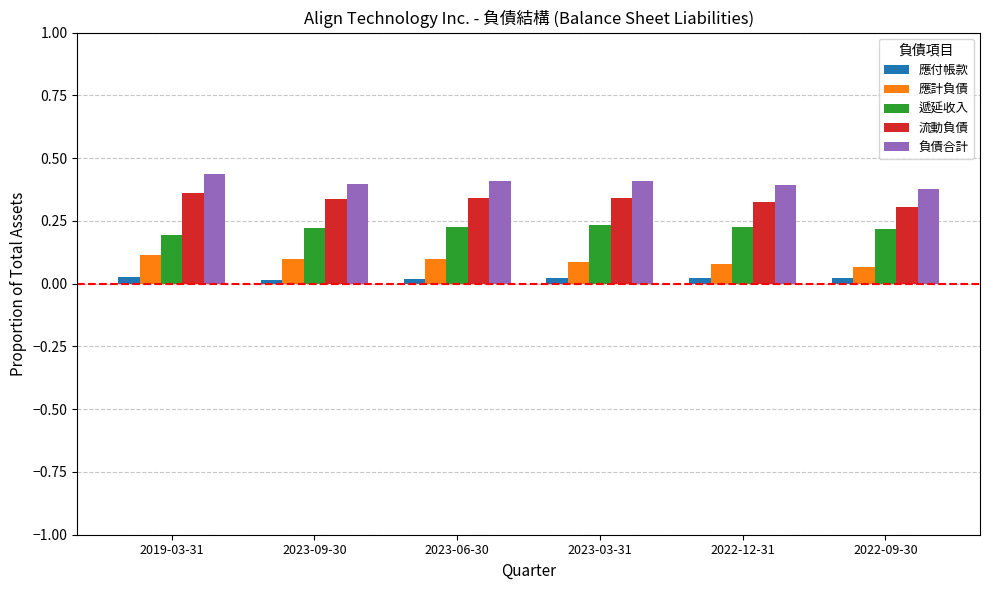

What position from the right is 2019-03-31?

6